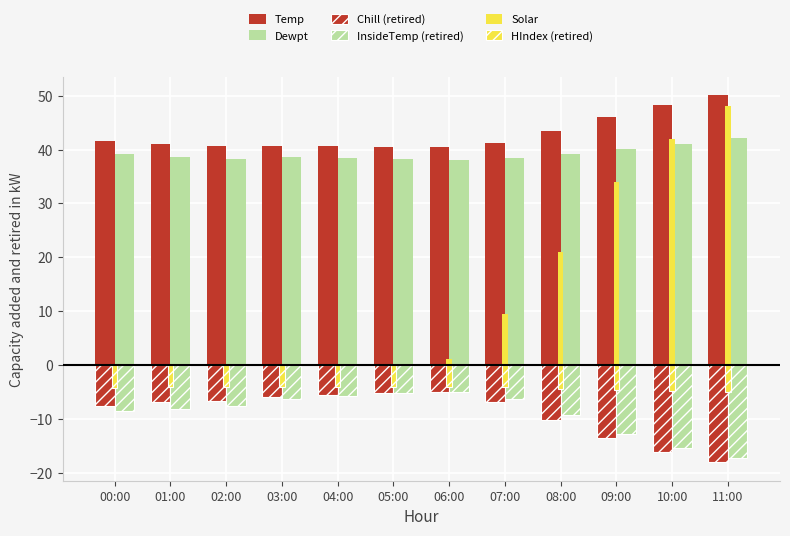

At which label does InsideTemp (retired) first exceed -7?

03:00